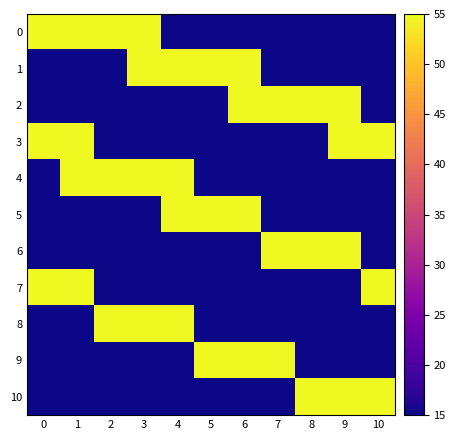

At 2, list the series in order from smallest to largest.

1, 2, 3, 5, 6, 7, 9, 10, 0, 4, 8